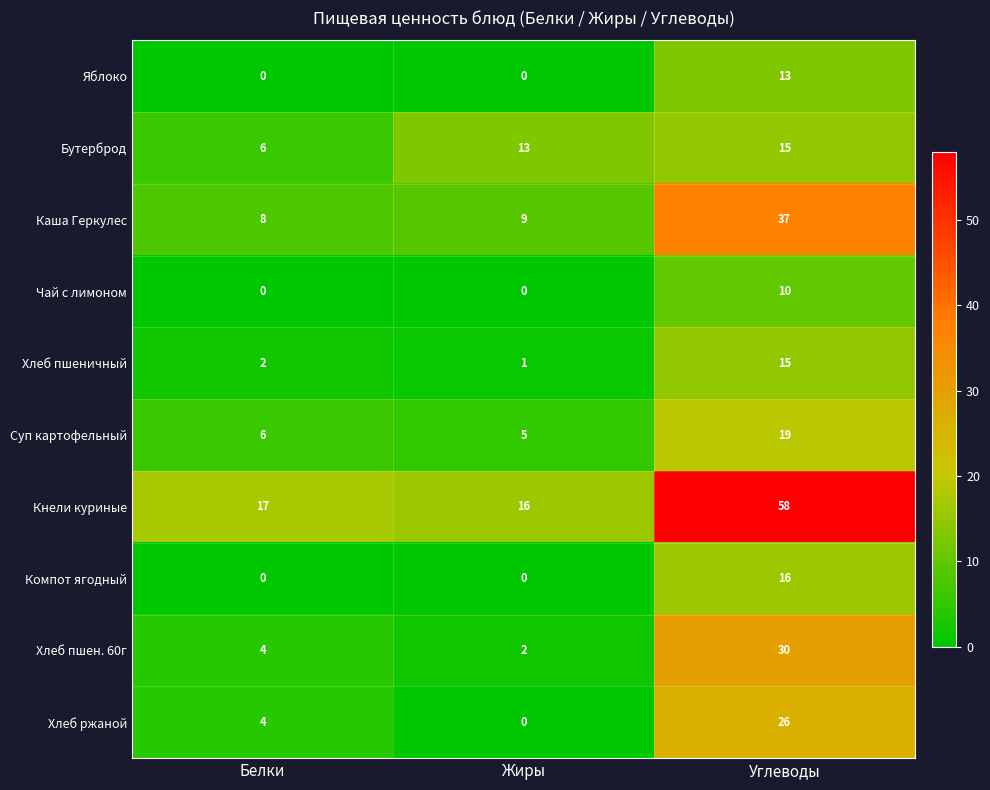

List the labels in order of Бутерброд value, smallest first.

Белки, Жиры, Углеводы